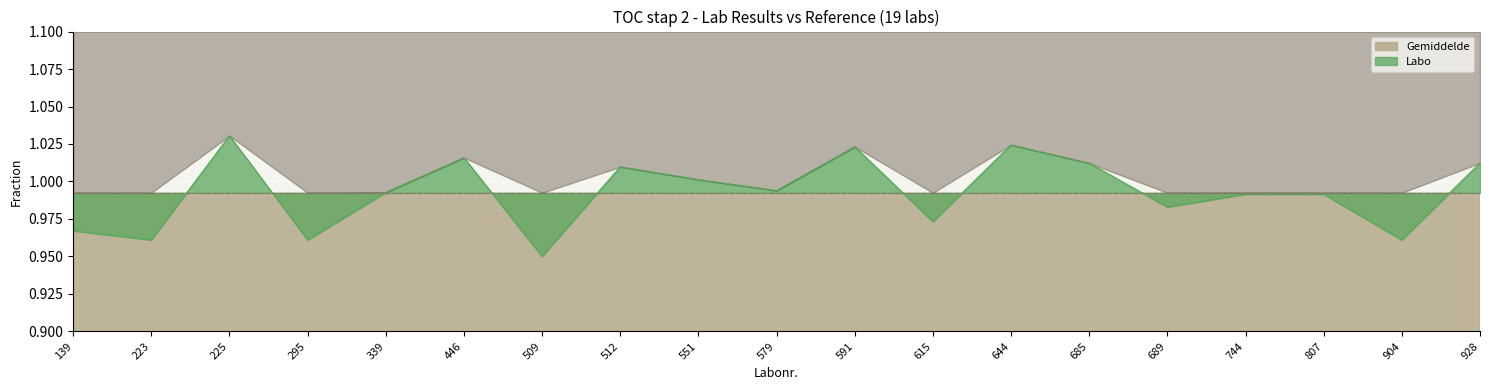

What is the ratio of the value at 551 to the value at 685?

1.0